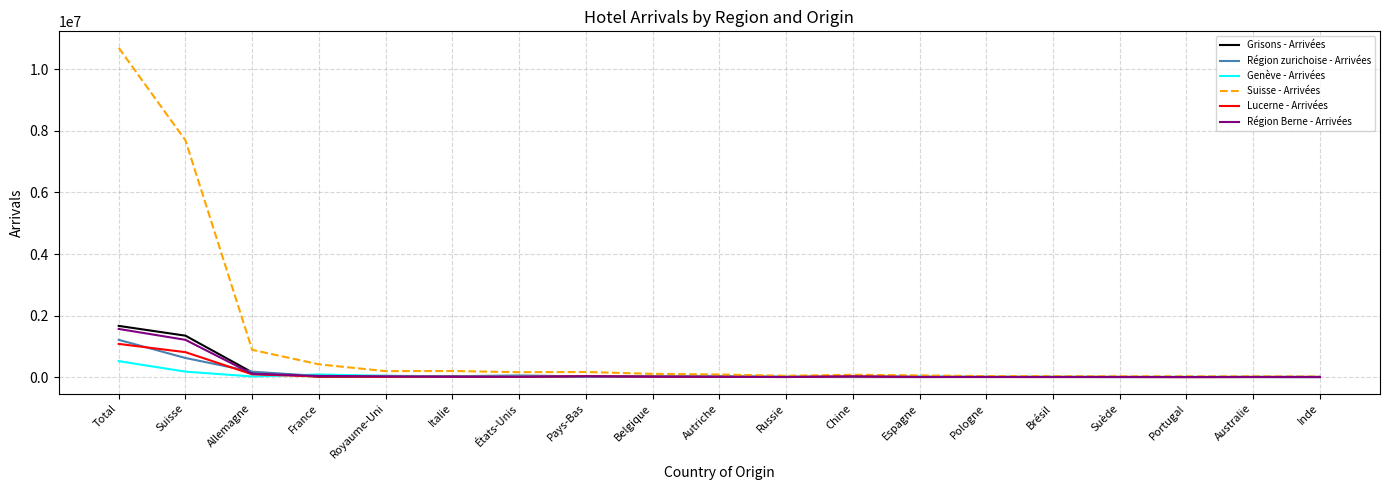

Rank the series by their maximum value, from lowest to highest.

Genève - Arrivées, Lucerne - Arrivées, Région zurichoise - Arrivées, Région Berne - Arrivées, Grisons - Arrivées, Suisse - Arrivées